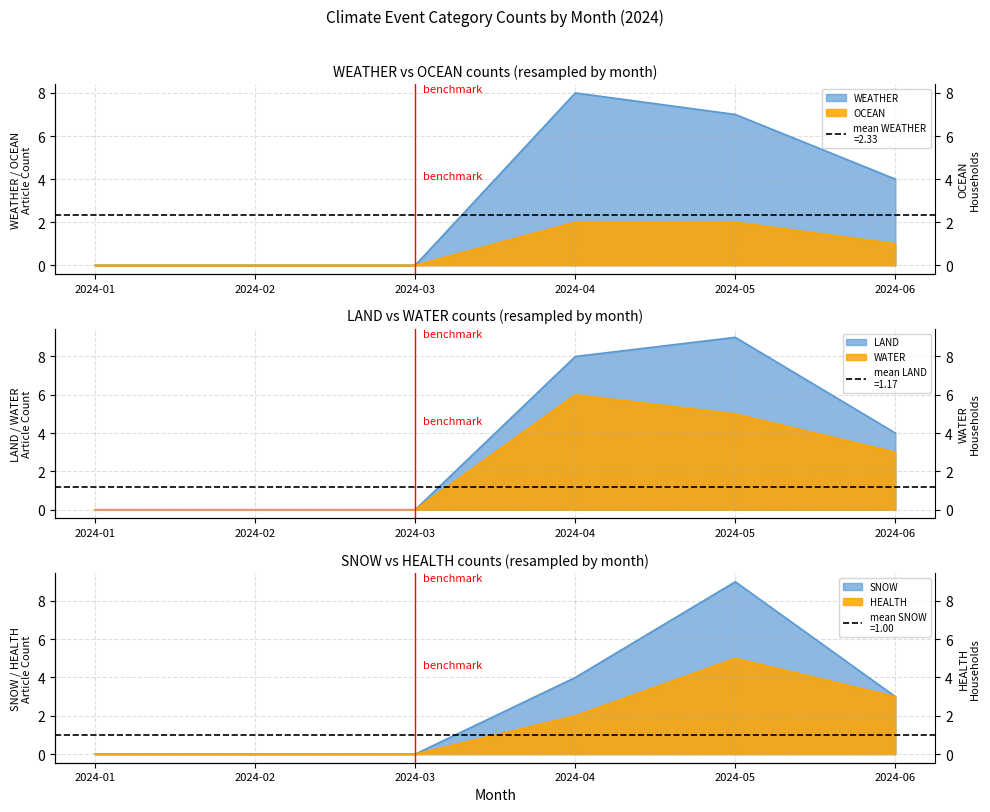

What is the value of the WATER point at the 4th from the left?

8